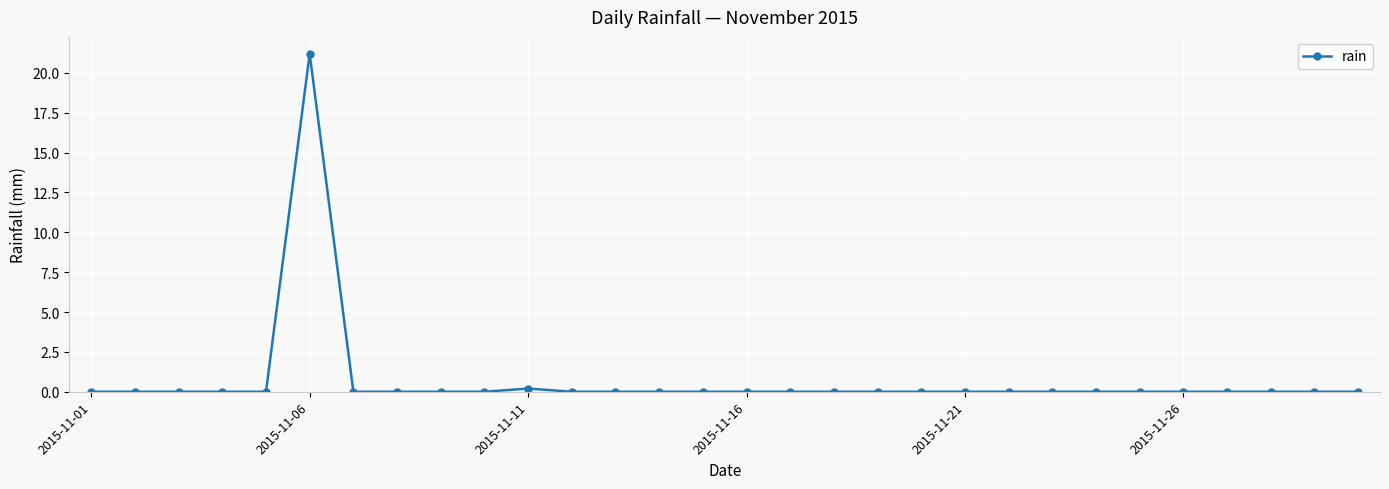

Reading right to left, list all the values displayed in this chart.

0.0	0.0	0.0	0.0	0.0	0.0	0.0	0.0	0.0	0.0	0.0	0.0	0.0	0.0	0.0	0.0	0.0	0.0	0.0	0.2	0.0	0.0	0.0	0.0	21.2	0.0	0.0	0.0	0.0	0.0